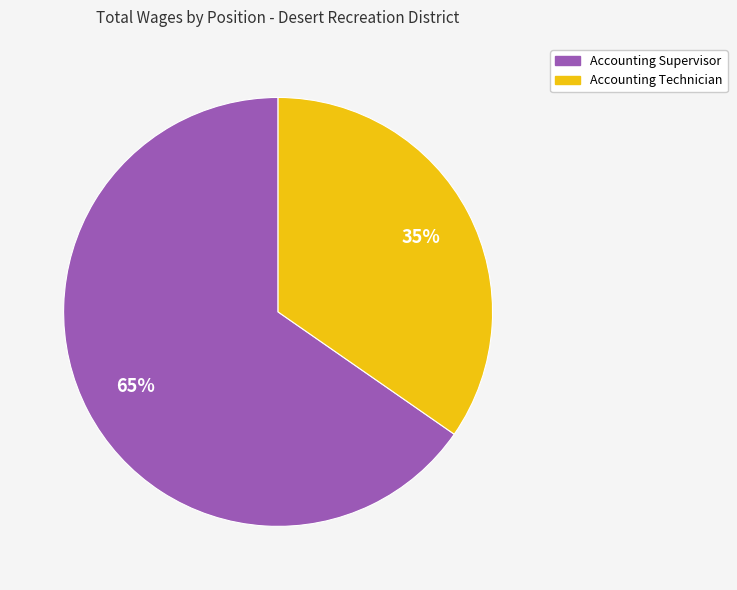

Which category accounts for the majority?

Accounting Supervisor